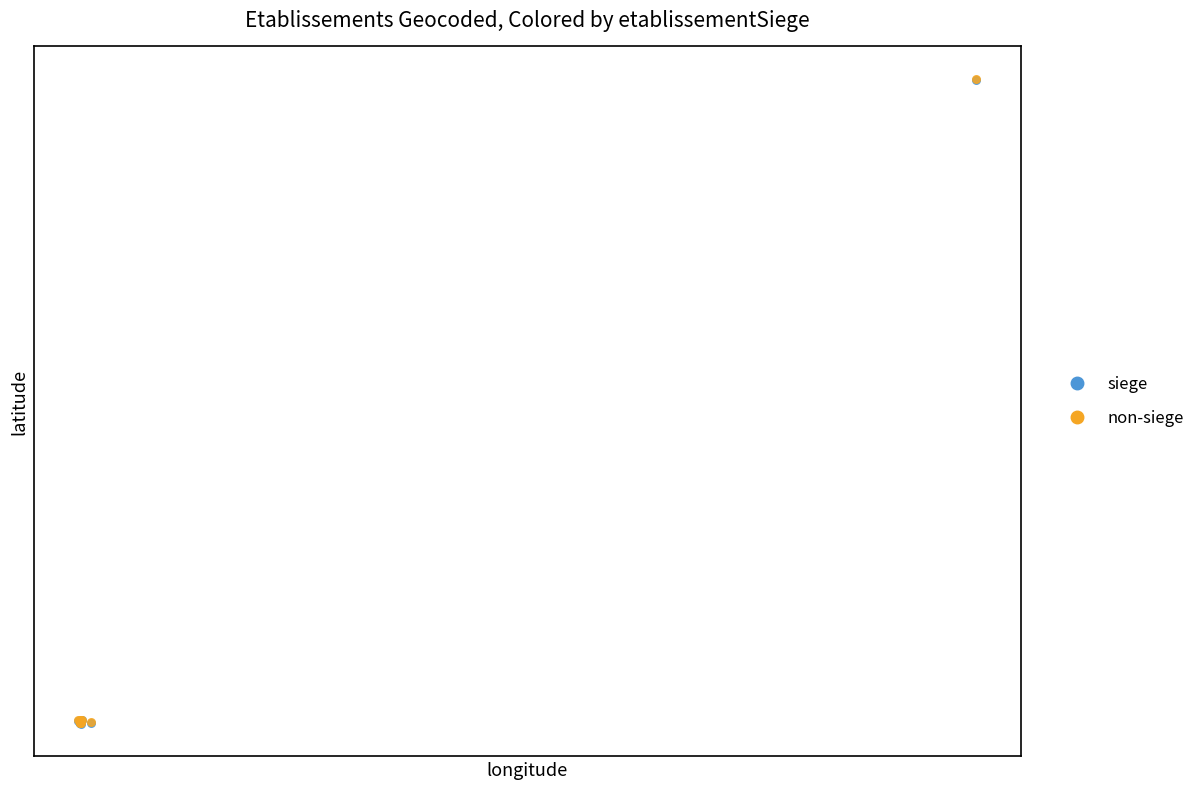

What are all the series names shown in the legend?

siege, non-siege